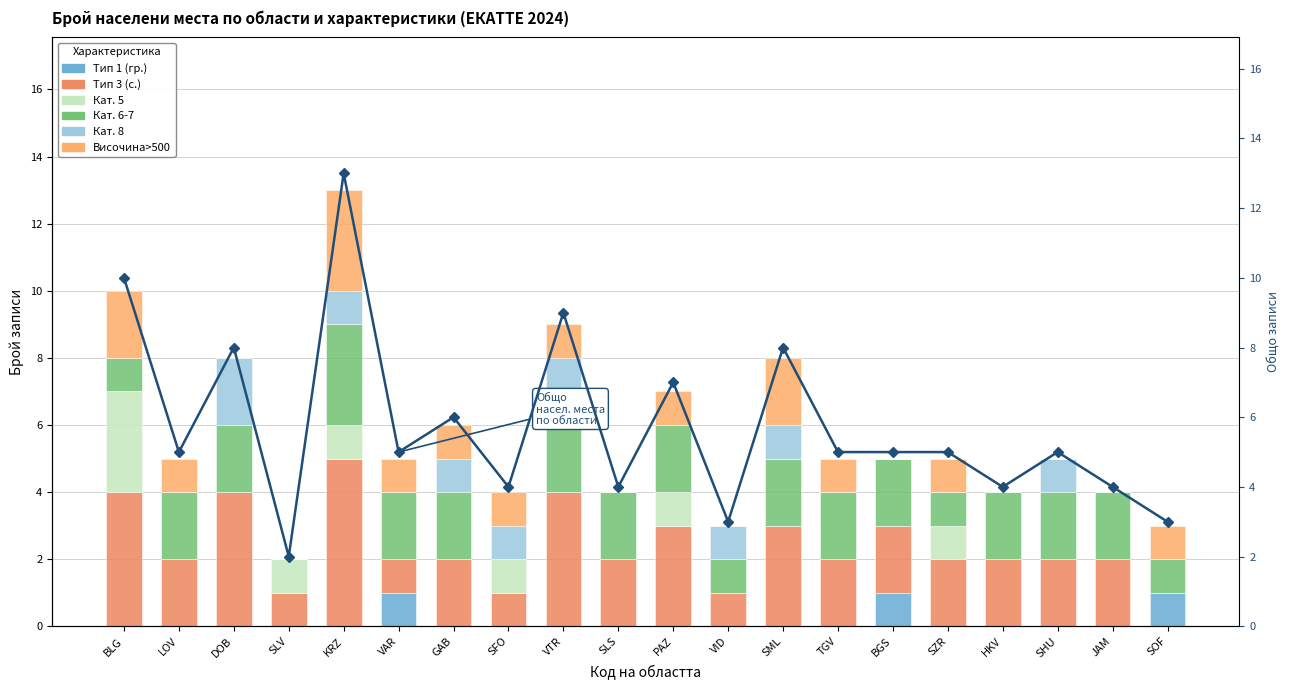

Which category has the lowest value in the Кат. 6-7 series?

SLV